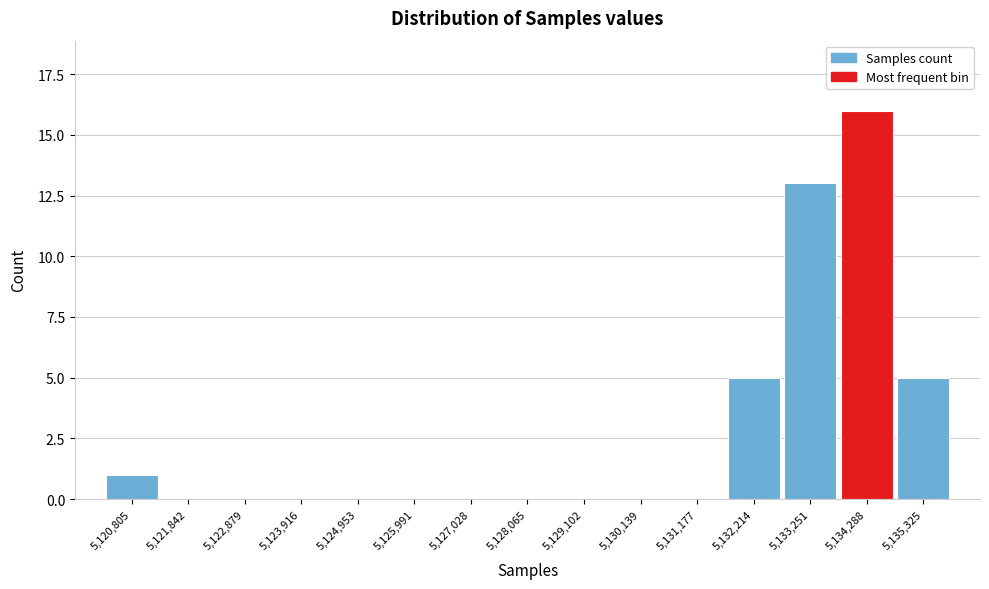

Reading left to right, what are all the values shown in this chart?

5,120,805=1	5,121,842=0	5,122,879=0	5,123,916=0	5,124,953=0	5,125,991=0	5,127,028=0	5,128,065=0	5,129,102=0	5,130,139=0	5,131,177=0	5,132,214=5	5,133,251=13	5,134,288=16	5,135,325=5